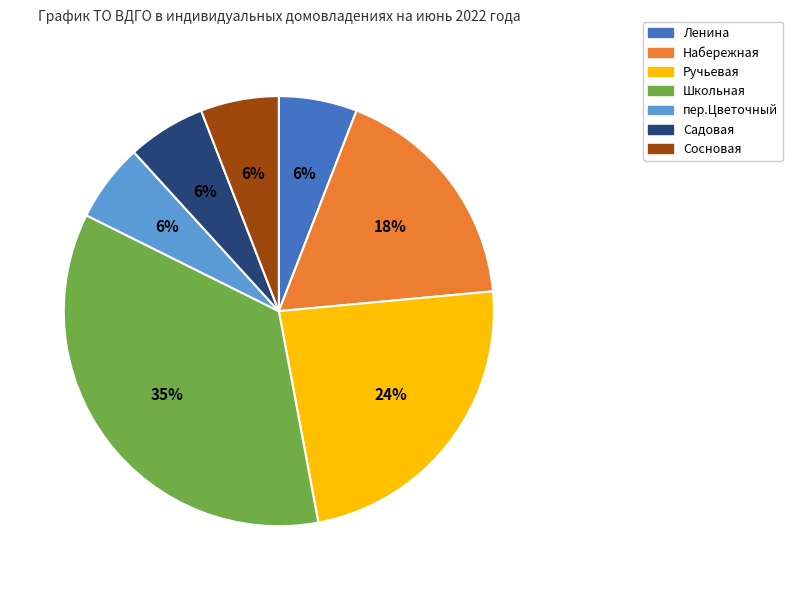

Is there any slice that represents more than half of the pie?

No